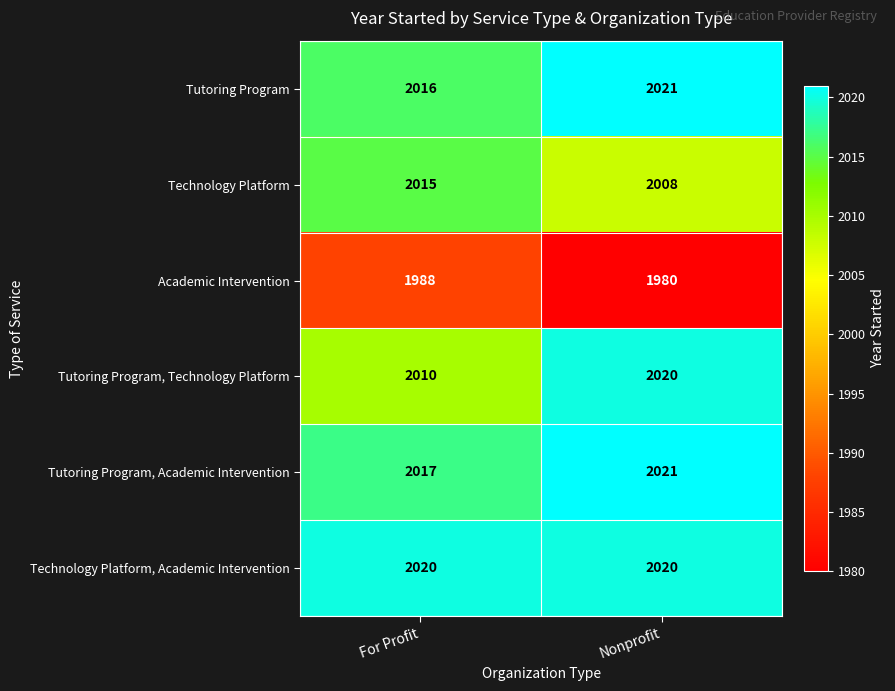

Which label corresponds to the largest value in the chart?

Nonprofit